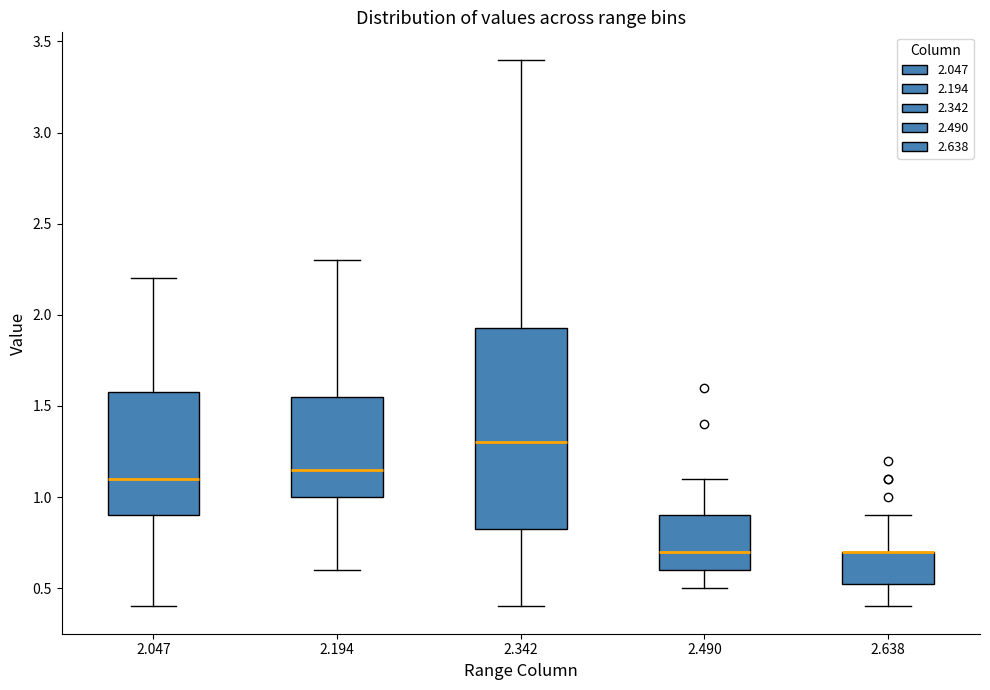

Reading left to right, transcribe this box plot: for each box, give where its median line is, the range the box spans, and where its two whiskers end, as read against the y-axis. The values are not printed on the chart, so give them approximately, as read against the axis.

2.047: median 1.10, box 0.90 to 1.60, whiskers 0.40 to 2.20
2.194: median 1.15, box 1.00 to 1.55, whiskers 0.60 to 2.30
2.342: median 1.30, box 0.85 to 1.95, whiskers 0.40 to 3.40
2.490: median 0.70, box 0.60 to 0.90, whiskers 0.50 to 1.10
2.638: median 0.70 (drawn on the box's upper edge), box 0.55 to 0.70, whiskers 0.40 to 0.90